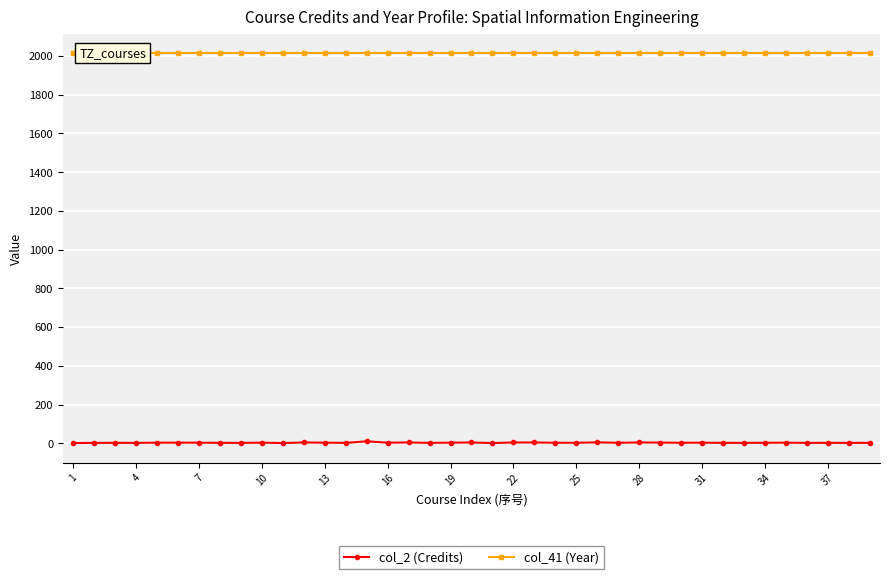

True or false: col_2 (Credits) has more than 1 interior local peaks.

True